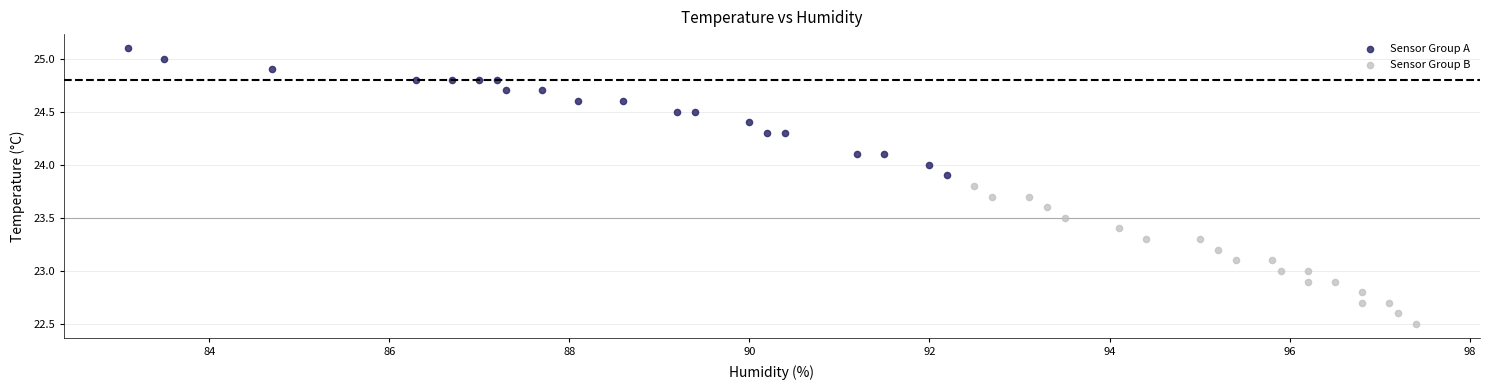

Which series has the widest spread of Y values?

Sensor Group B